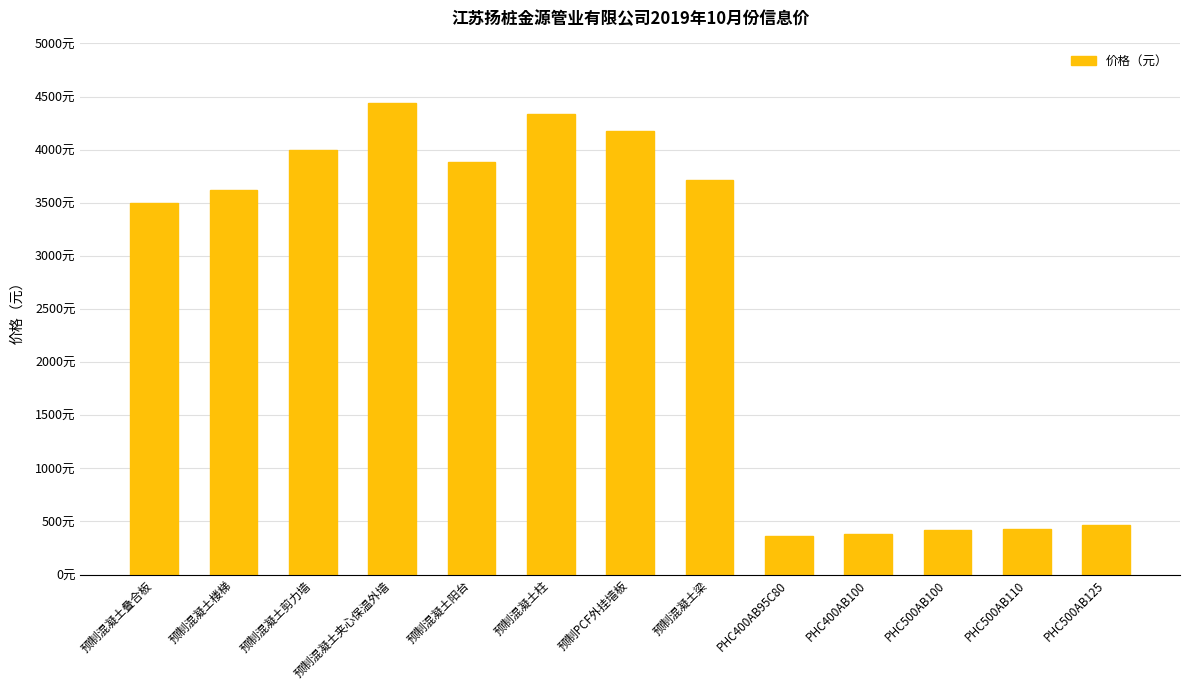

What is the sum of all values?

33718